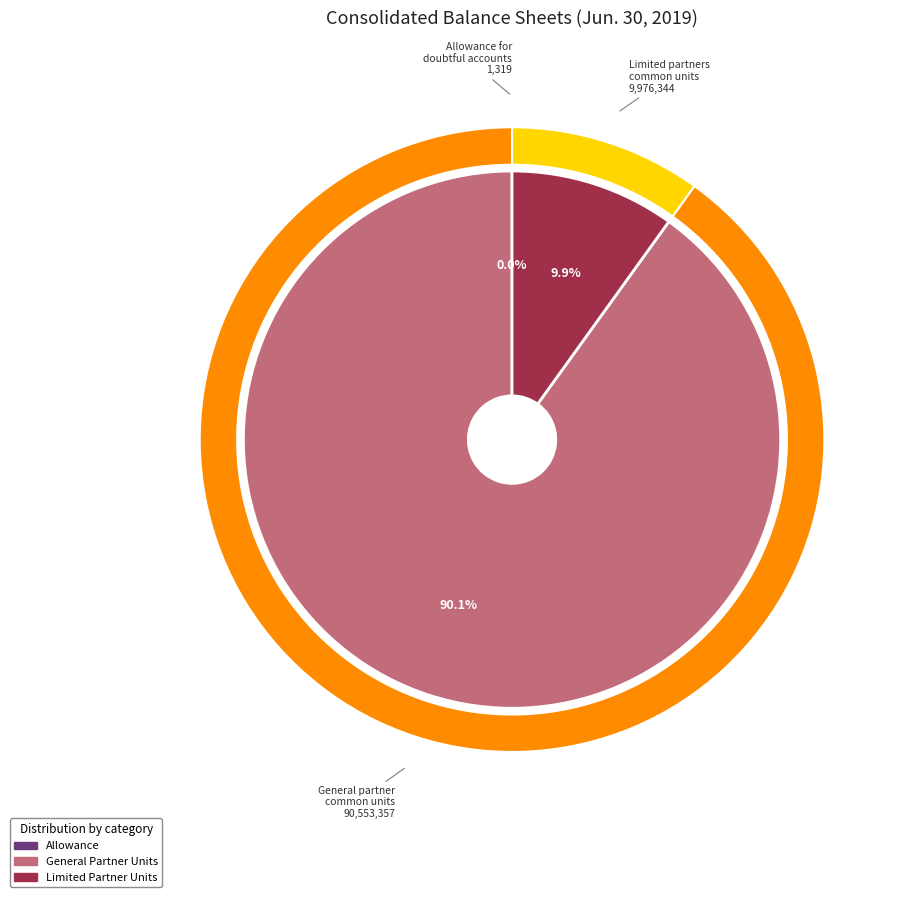

What percentage is the General partner common units outstanding slice, to the nearest percent?

90%